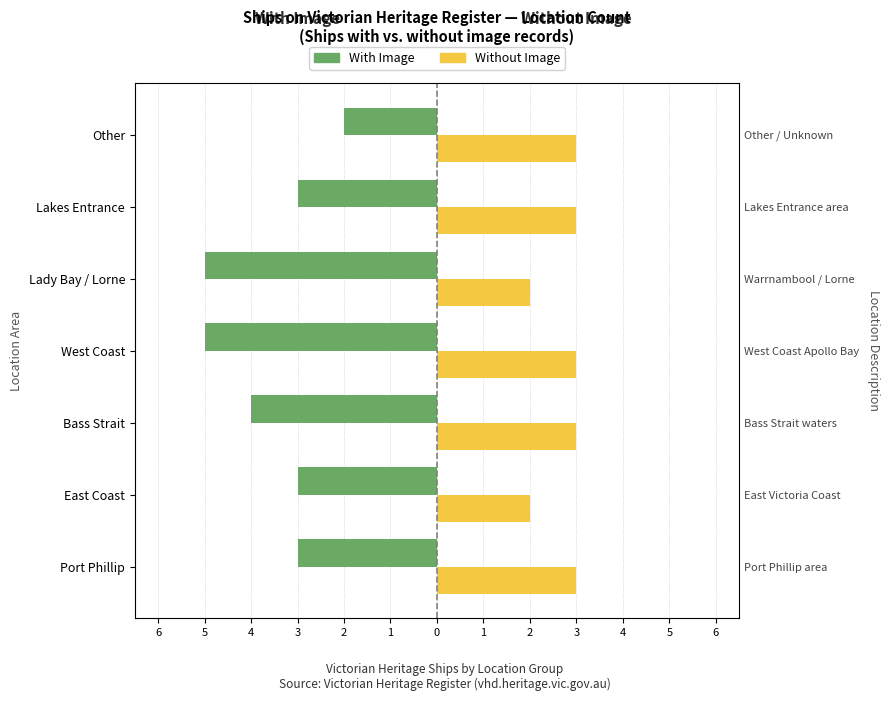

Which has a higher value, Port Phillip or West Coast?

Port Phillip